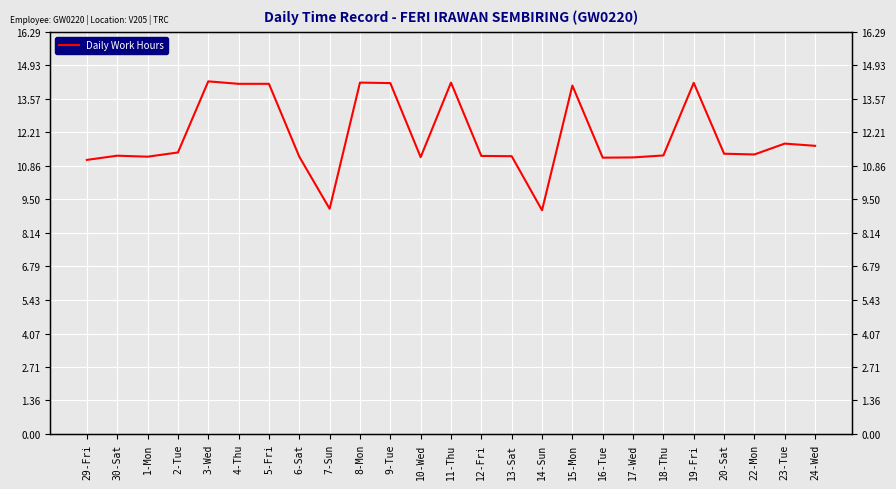

Where does the data first go above 11?

29-Fri